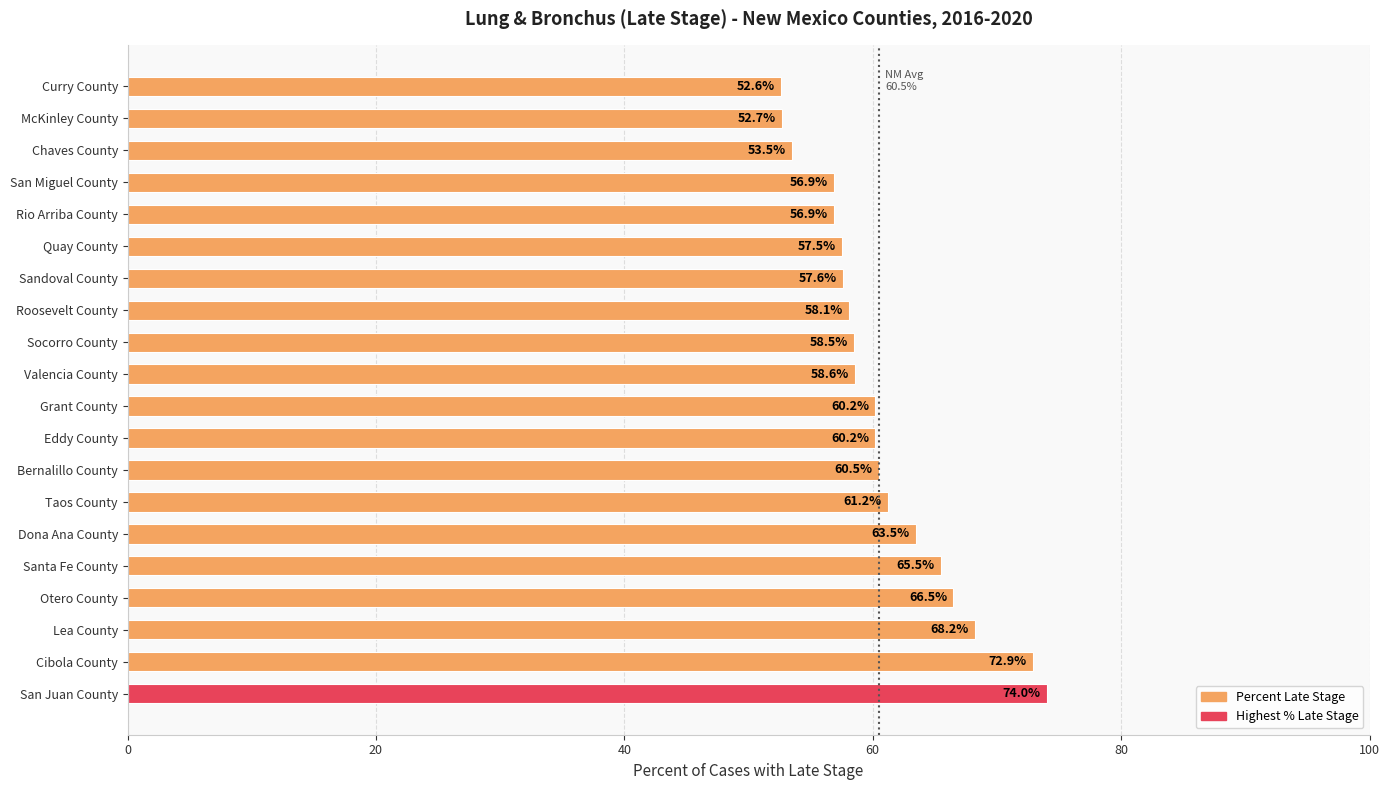

Are the bars grouped side by side (vs. stacked)?

No